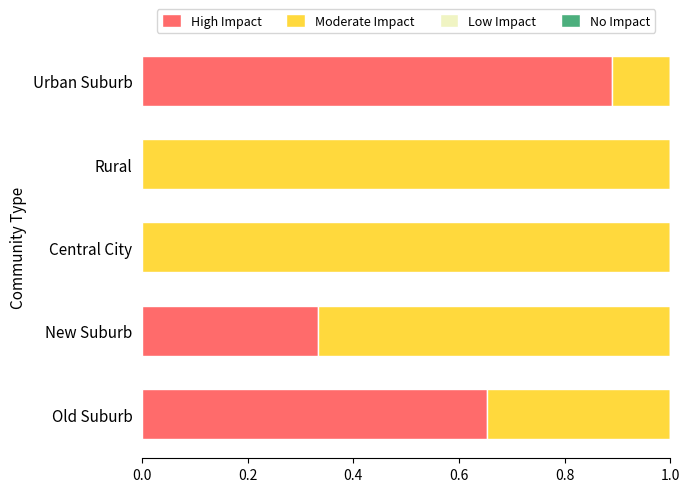

At which label does High Impact reach its peak?

Urban Suburb